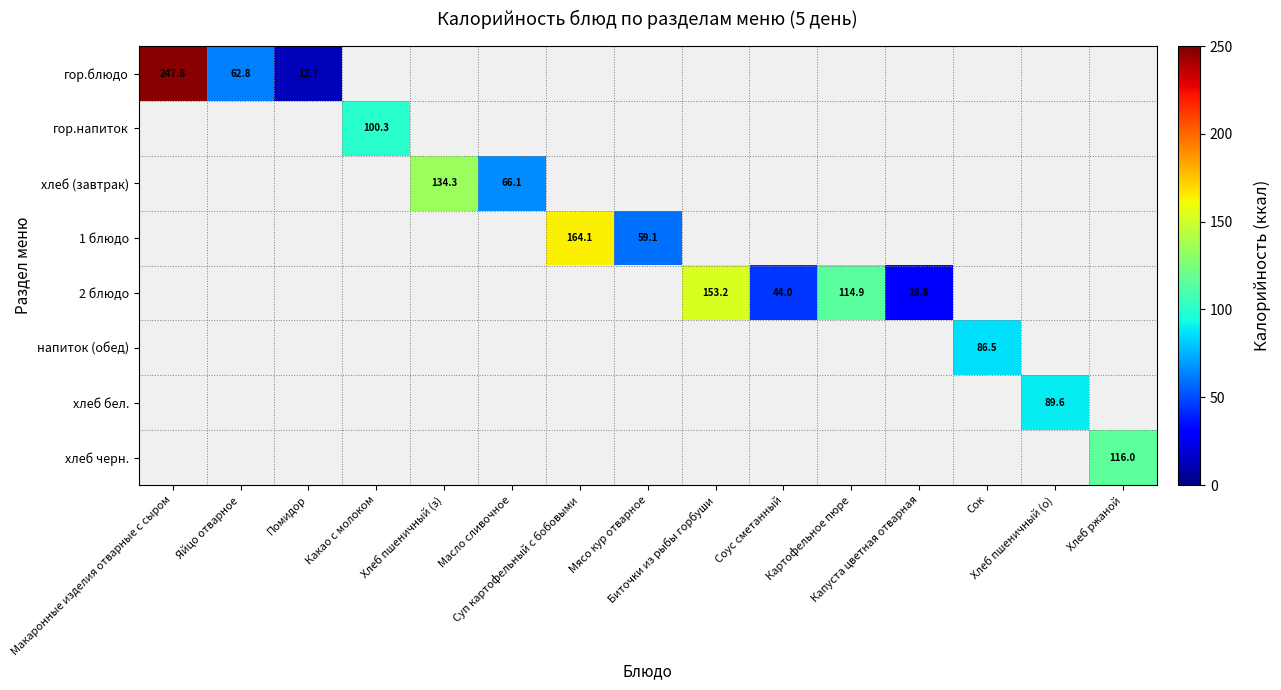

Which category has the highest value across all series?

Макаронные изделия отварные с сыром